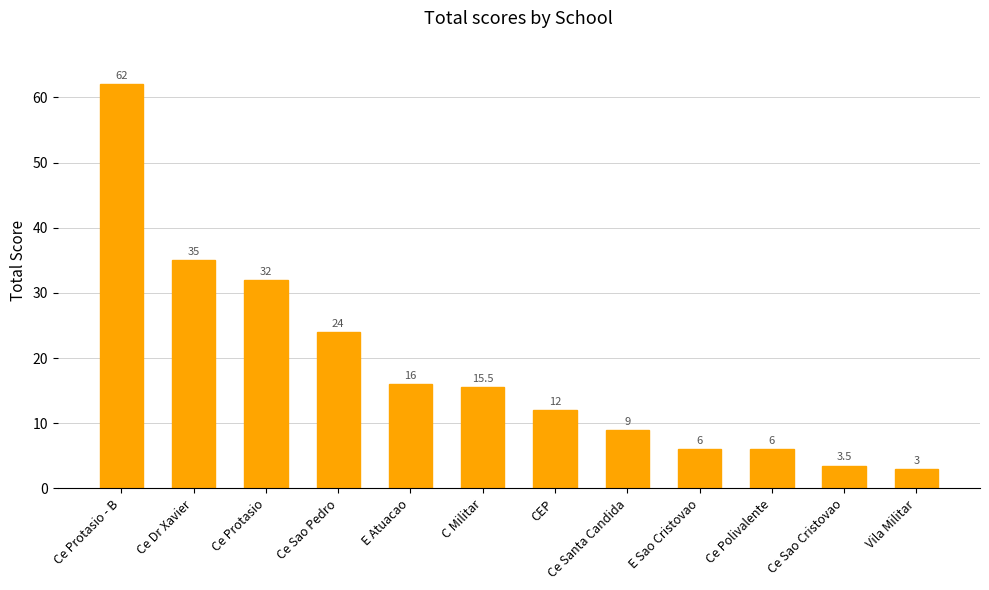

Is it true that the value at Ce Protasio - B is 62.0?

True